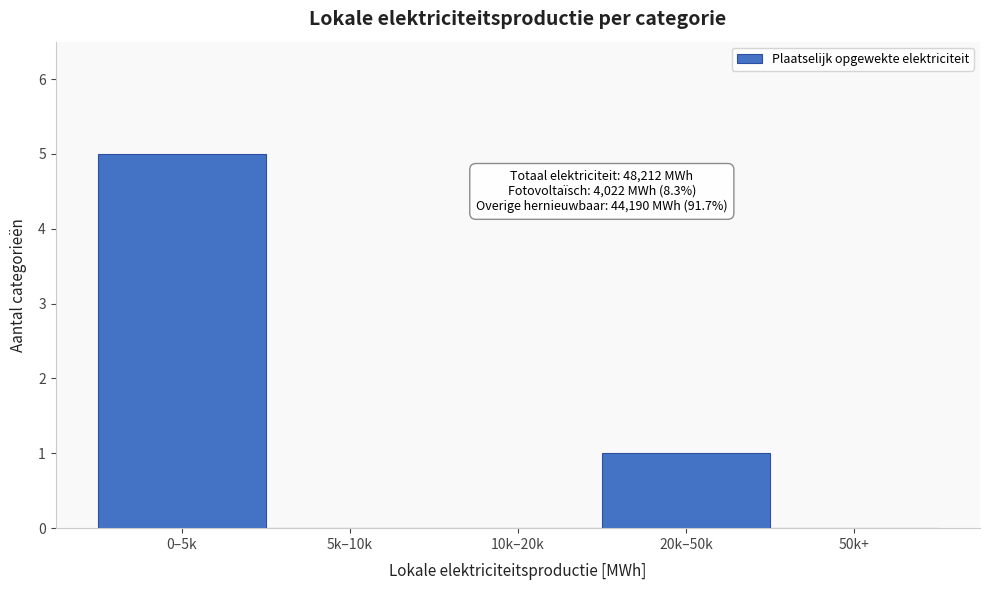

Reading left to right, extract all data points from this chart.

0–5k=5	5k–10k=0	10k–20k=0	20k–50k=1	50k+=0